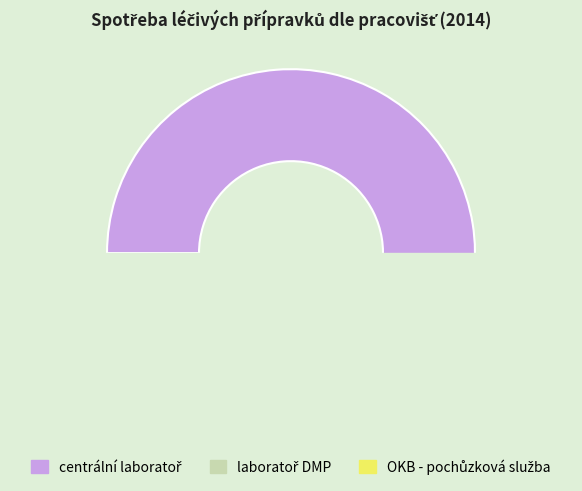

To the nearest percent, what is the difference between the largest and smallest slice percentages?

73%